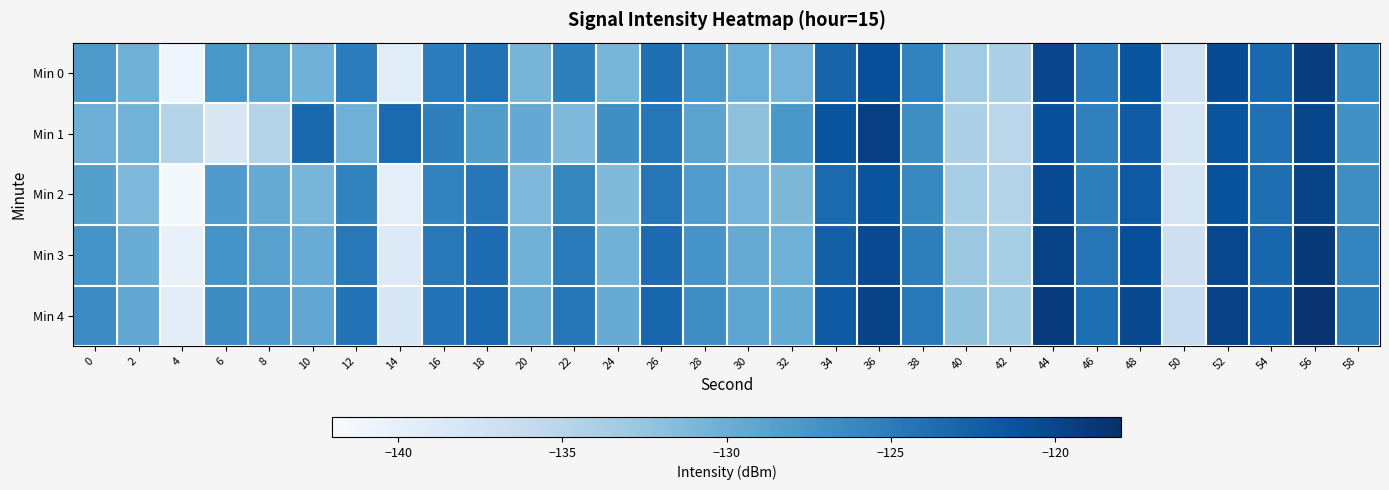

Reading right to left, list all the values displayed in this chart.

Min 0: 58=-126.2	56=-119.3	54=-123.3	52=-120.5	50=-137.3	48=-121.3	46=-124.8	44=-120.0	42=-134.1	40=-133.2	38=-125.6	36=-120.8	34=-122.9	32=-130.6	30=-130.1	28=-127.7	26=-123.9	24=-130.8	22=-125.4	20=-130.7	18=-124.1	16=-125.1	14=-139.2	12=-125.1	10=-130.3	8=-129.0	6=-127.6	4=-141.0	2=-130.3	0=-127.9
Min 1: 58=-127.0	56=-120.1	54=-124.0	52=-121.3	50=-138.0	48=-122.1	46=-125.5	44=-121.0	42=-135.2	40=-134.1	38=-126.7	36=-119.5	34=-121.3	32=-127.6	30=-132.1	28=-128.9	26=-124.5	24=-126.8	22=-131.2	20=-129.5	18=-128.3	16=-125.4	14=-123.4	12=-130.3	10=-123.3	8=-134.6	6=-138.3	4=-134.6	2=-130.5	0=-130.1
Min 2: 58=-126.7	56=-119.8	54=-123.8	52=-121.1	50=-137.8	48=-121.8	46=-125.3	44=-120.5	42=-134.6	40=-133.7	38=-126.1	36=-121.3	34=-123.4	32=-131.1	30=-130.6	28=-128.2	26=-124.4	24=-131.3	22=-125.9	20=-131.2	18=-124.6	16=-125.6	14=-139.7	12=-125.6	10=-130.8	8=-129.6	6=-128.1	4=-141.5	2=-131.2	0=-128.5
Min 3: 58=-125.8	56=-118.9	54=-123.0	52=-120.2	50=-136.9	48=-120.9	46=-124.4	44=-119.7	42=-133.7	40=-132.9	38=-125.3	36=-120.4	34=-122.5	32=-130.2	30=-129.7	28=-127.3	26=-123.5	24=-130.4	22=-125.0	20=-130.3	18=-123.7	16=-124.7	14=-138.8	12=-124.7	10=-129.9	8=-128.6	6=-127.2	4=-140.2	2=-129.9	0=-127.1
Min 4: 58=-125.2	56=-118.3	54=-122.4	52=-119.6	50=-136.3	48=-120.3	46=-123.8	44=-119.1	42=-133.1	40=-132.3	38=-124.7	36=-119.8	34=-121.9	32=-129.6	30=-129.1	28=-126.7	26=-122.9	24=-129.8	22=-124.4	20=-129.7	18=-123.1	16=-124.1	14=-138.2	12=-124.1	10=-129.3	8=-128.0	6=-126.6	4=-139.5	2=-129.3	0=-126.5